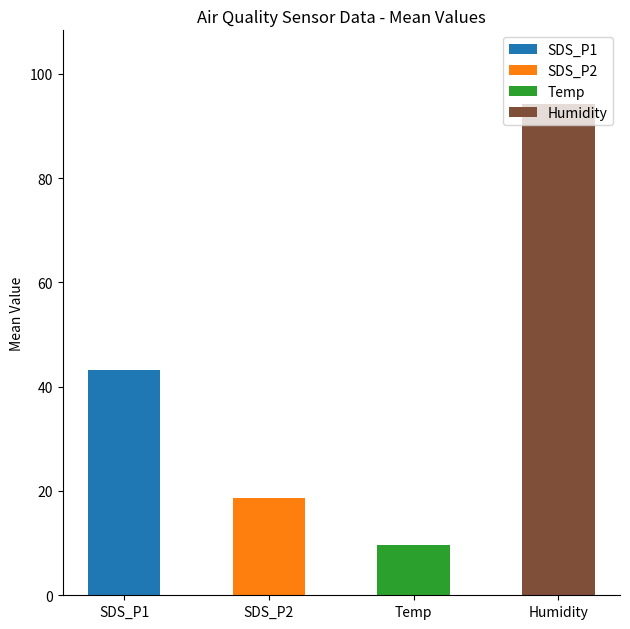

What is the value of the 3rd bar from the left?

9.6